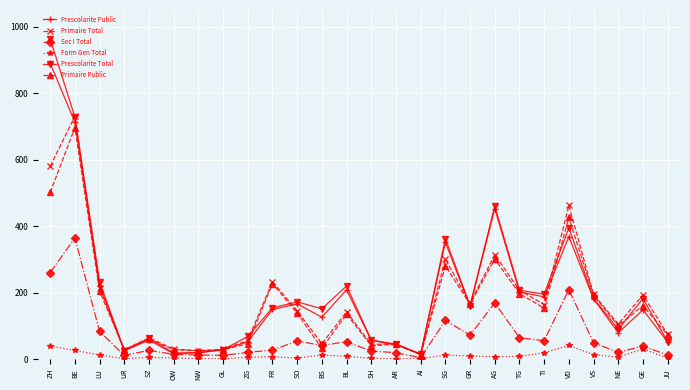

Is it true that Primaire Total equals 14 at AR?

False